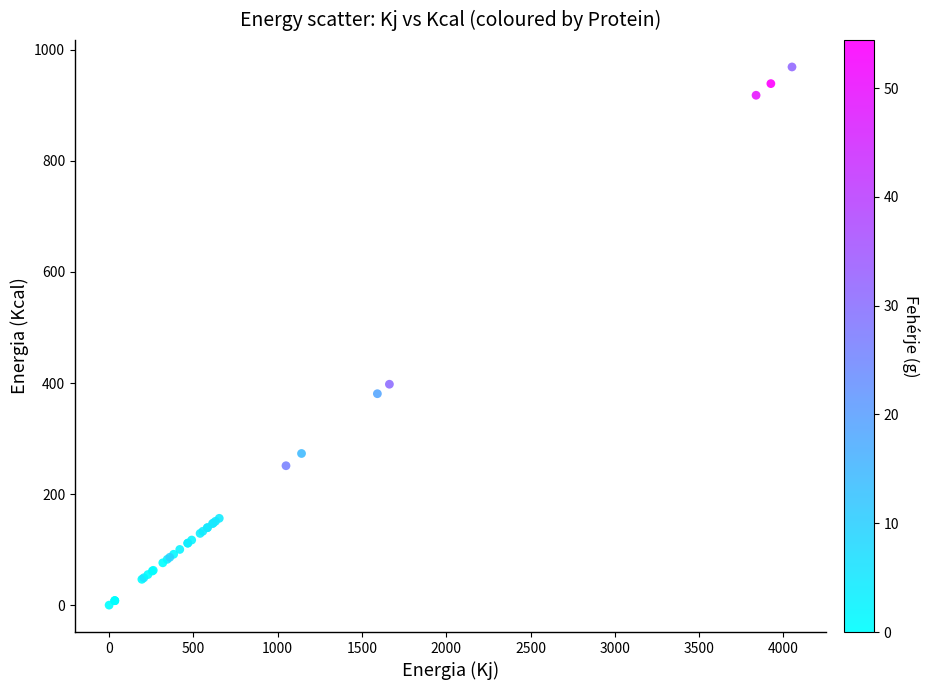

What Y value in the scatter plot is closest to 484?

397.8